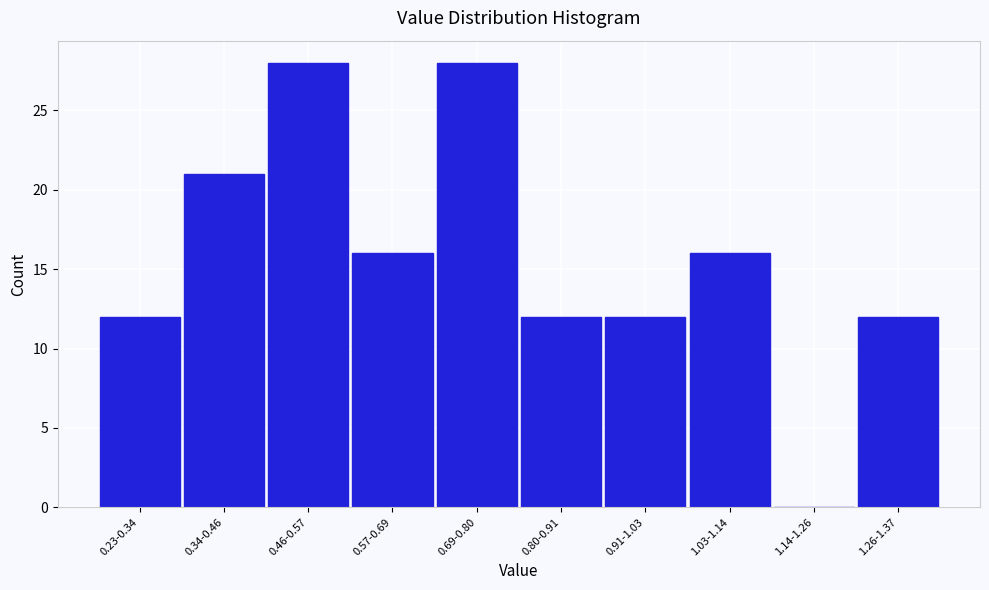

Reading left to right, transcribe all the data shown in this chart.

0.23-0.34=12	0.34-0.46=21	0.46-0.57=28	0.57-0.69=16	0.69-0.80=28	0.80-0.91=12	0.91-1.03=12	1.03-1.14=16	1.14-1.26=0	1.26-1.37=12